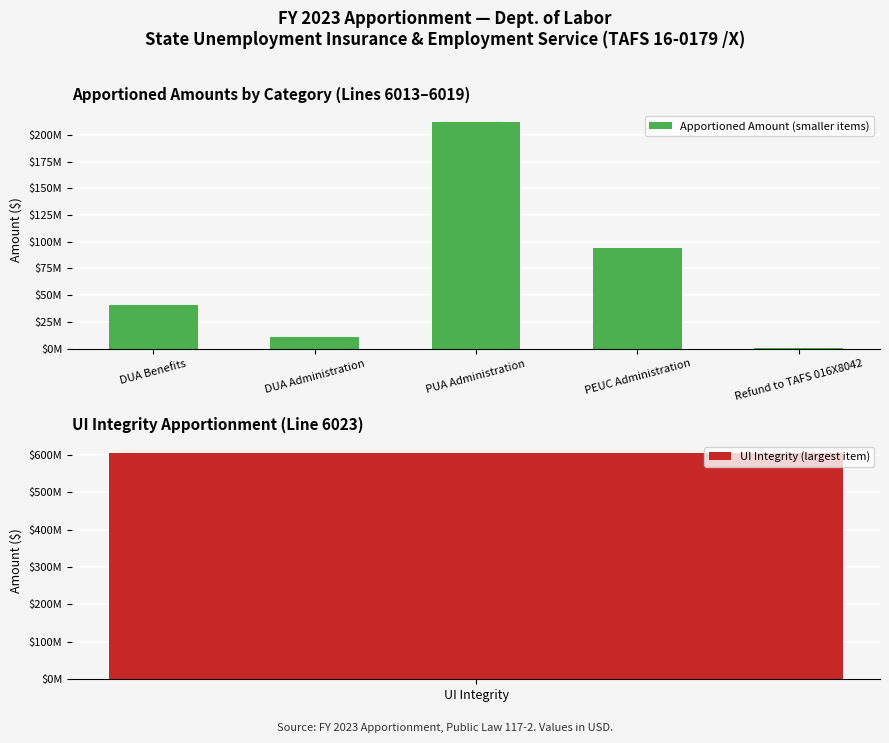

What is the ratio of the value at DUA Benefits to the value at PEUC Administration?

0.4